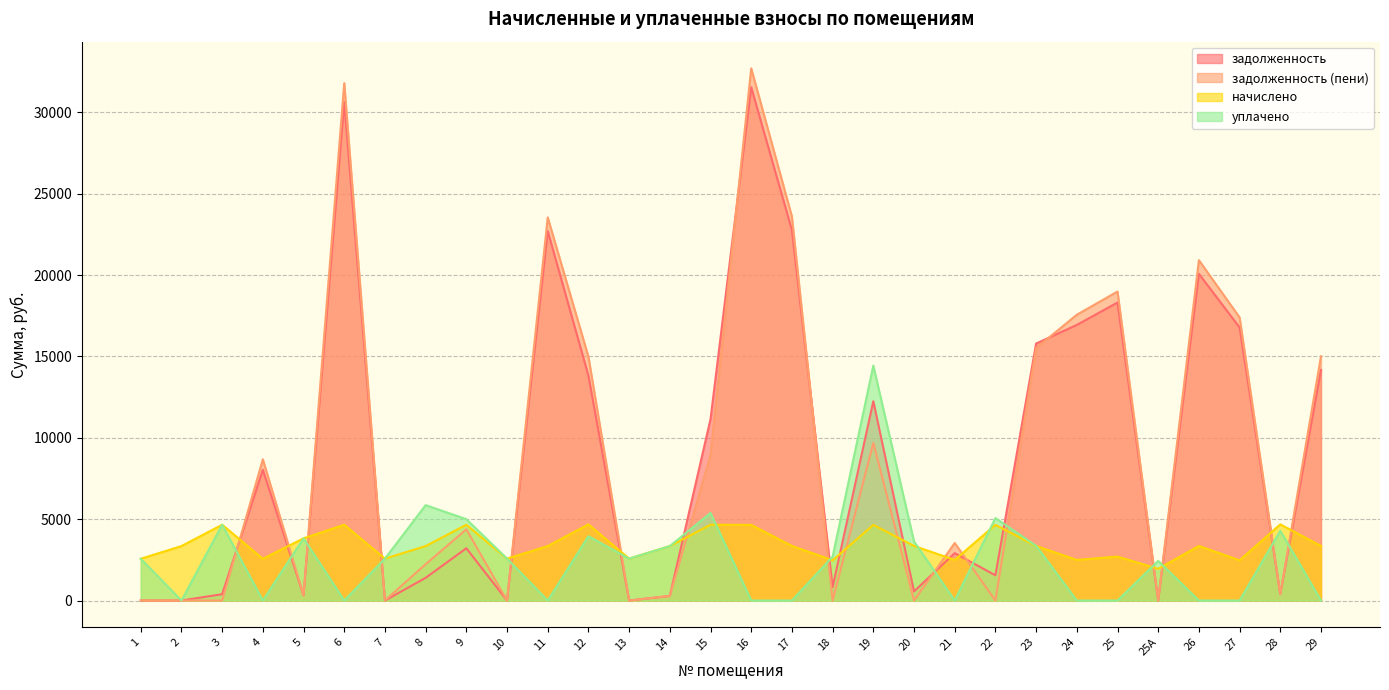

At which category does задолженность (пени) reach its first local peak?

4